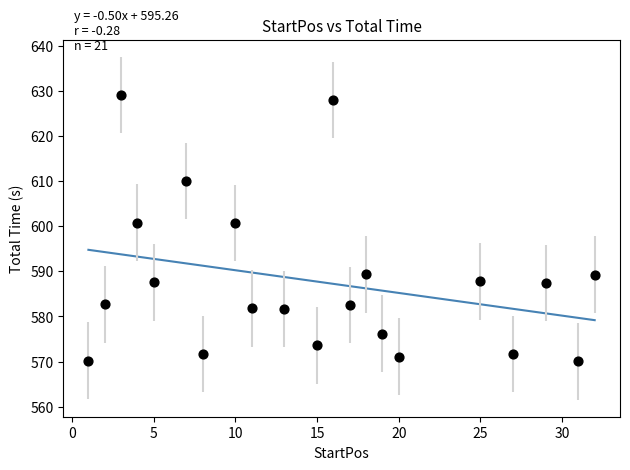

What is the range of X values (max minus min)?

31.0